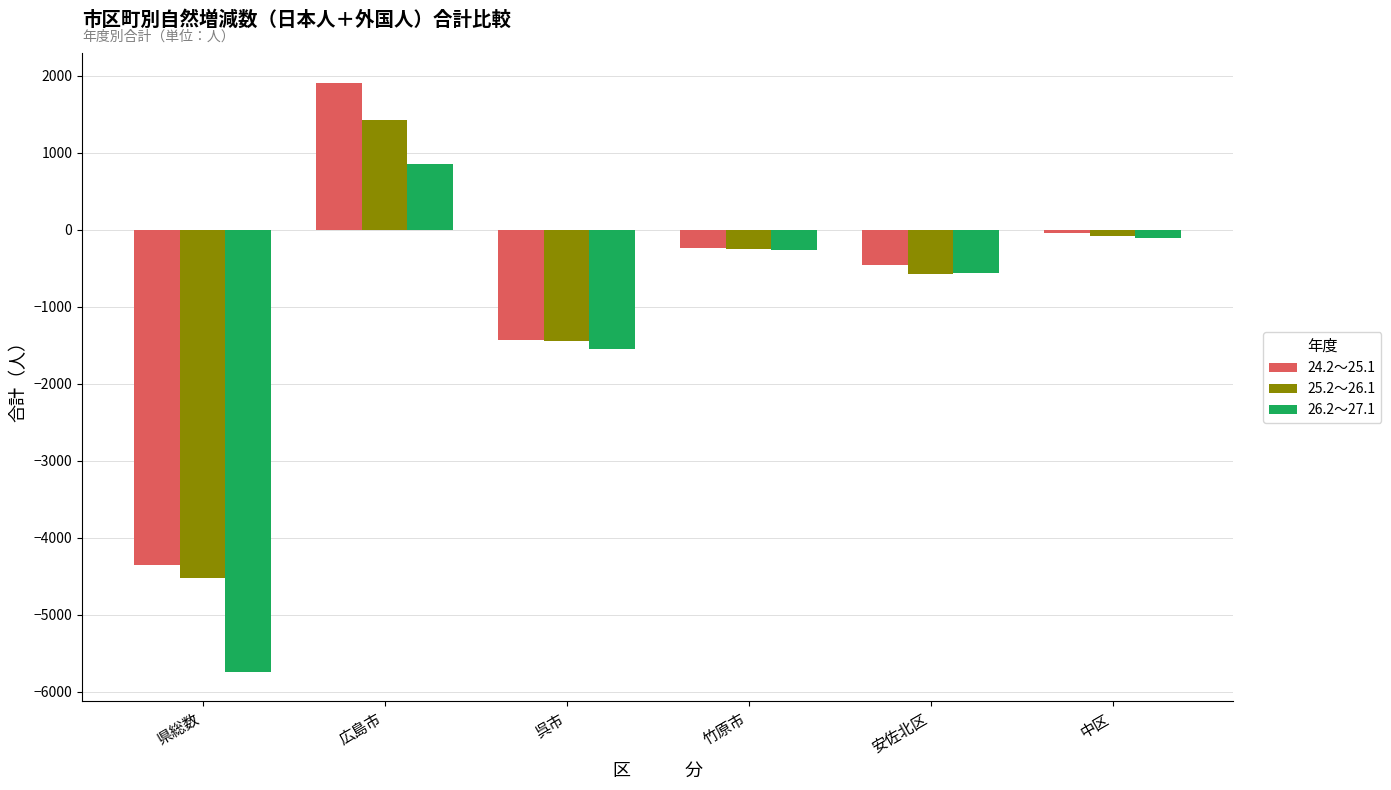

Read the 26.2～27.1 value at 県総数, to the nearest 10.

-5740